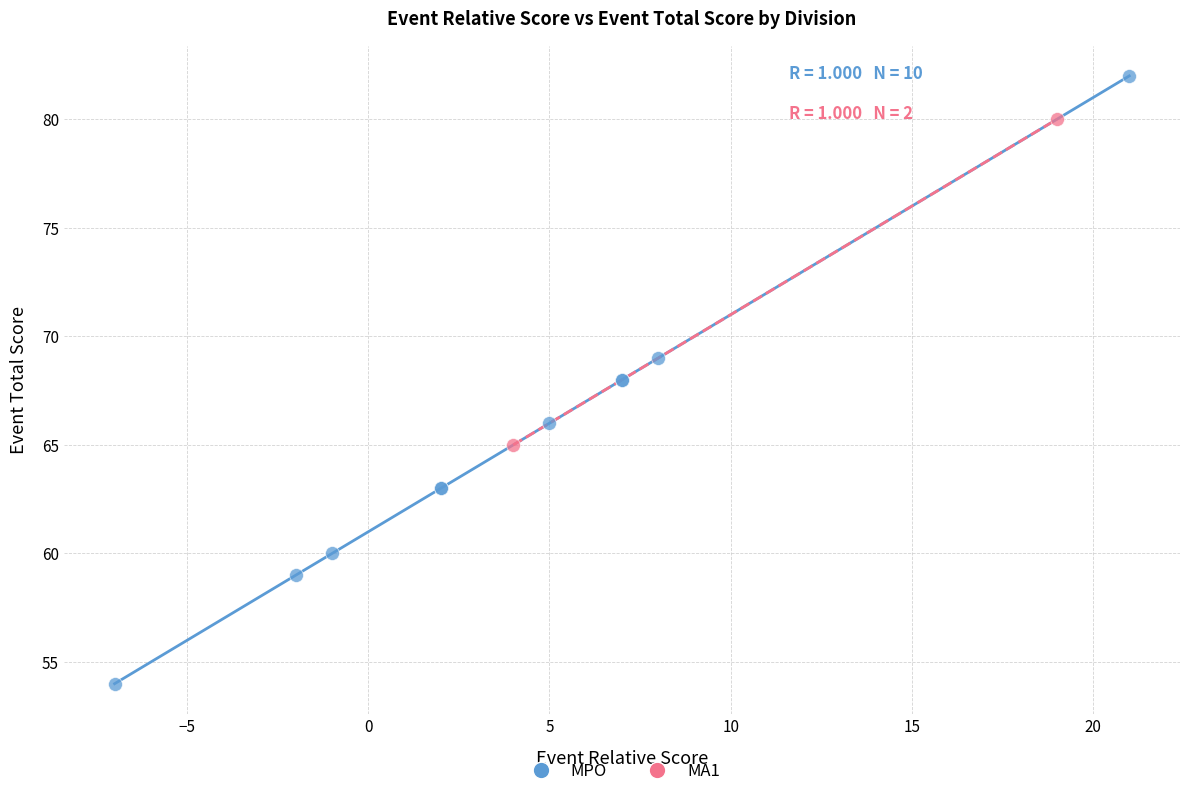

What are all the series names shown in the legend?

MPO, MA1